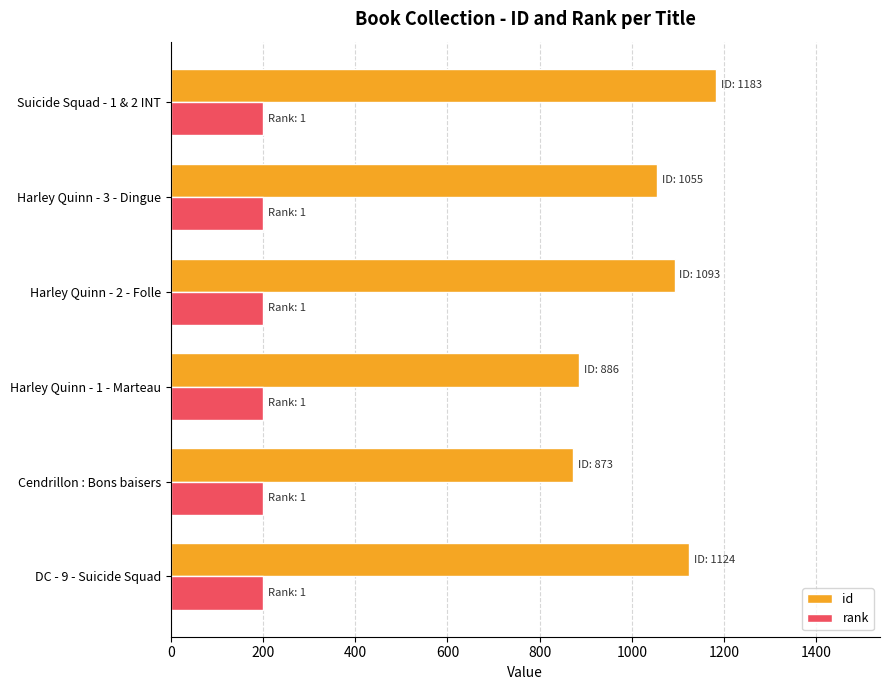

What is the smallest value displayed?

200